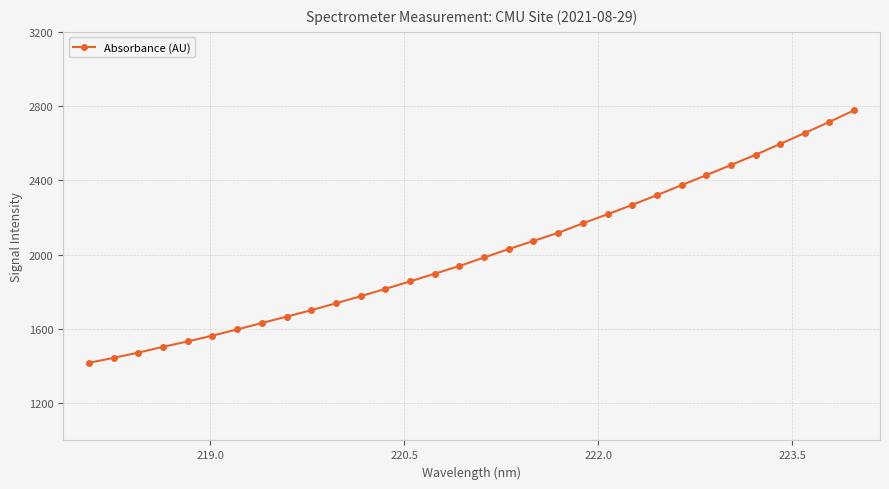

Does the chart display data point markers on the line(s)?

Yes